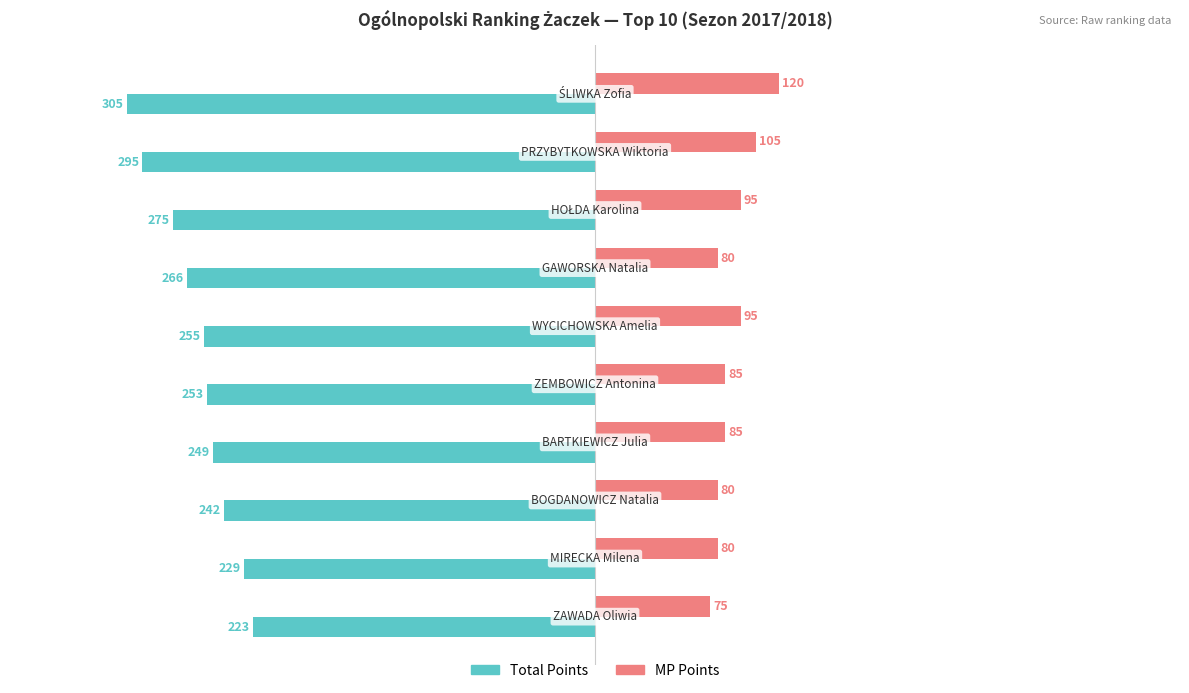

Which series has the largest range (max minus min)?

Total Points